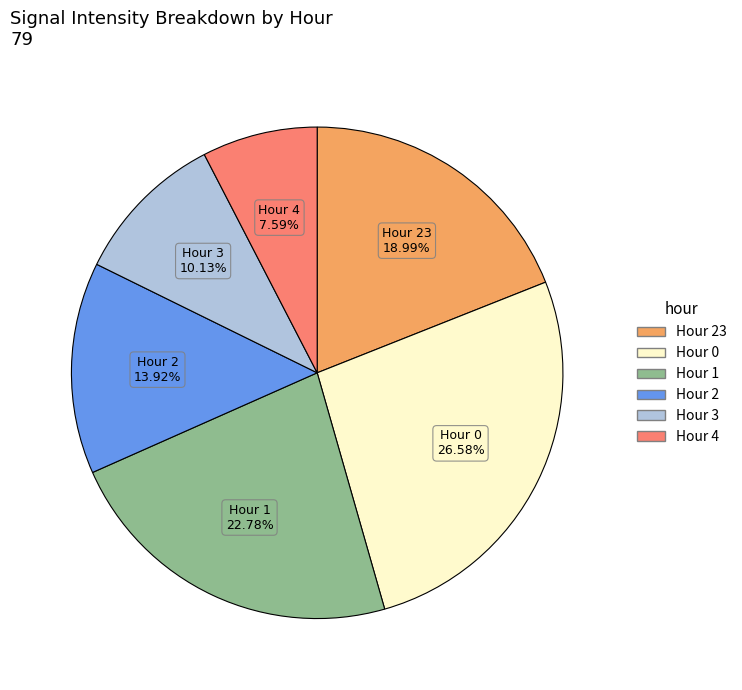

To the nearest percent, what is the average slice percentage?

17%